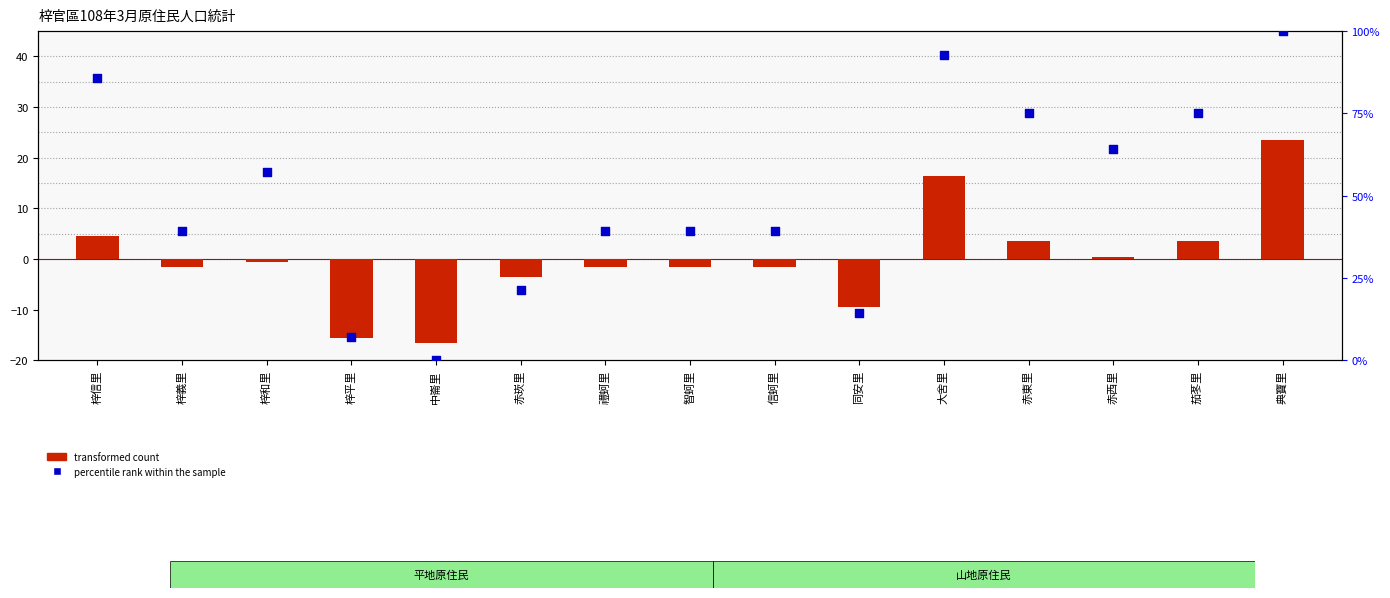

At which category is the sum across all series the highest?

典寶里